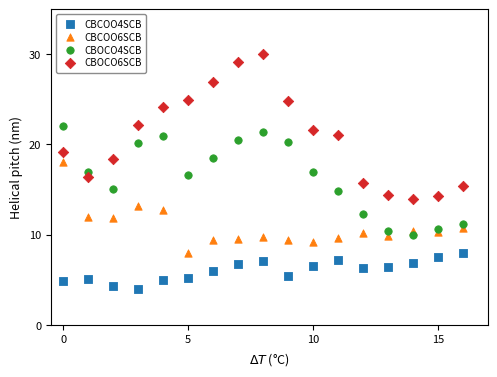

Which series contains the highest Y value?

CBOCO6SCB